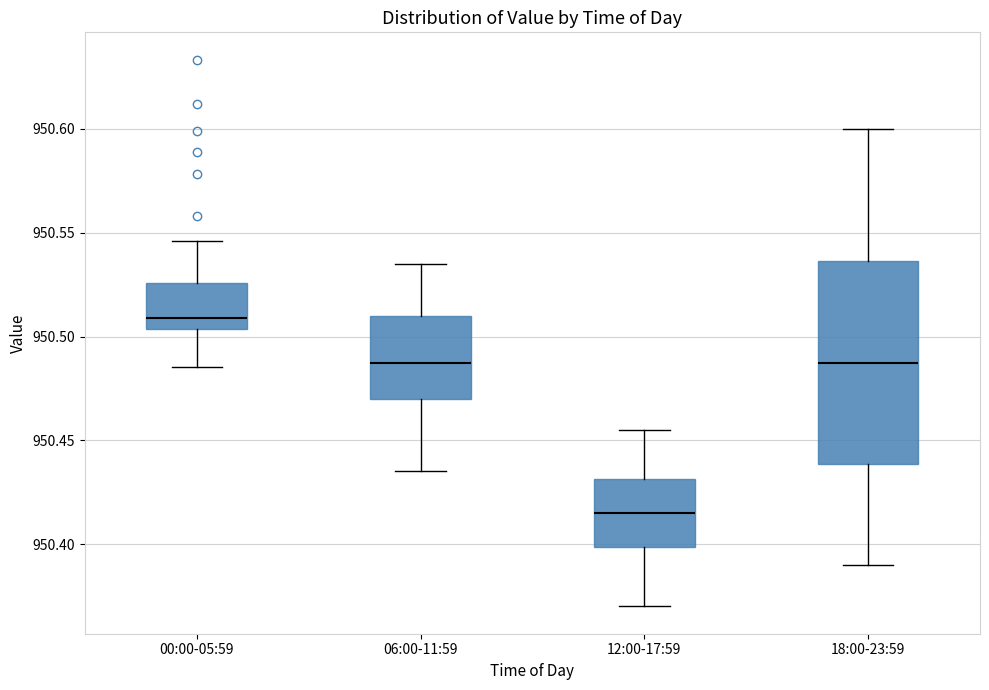

Which box is the tallest, from its lower edge to its upper edge?

18:00-23:59